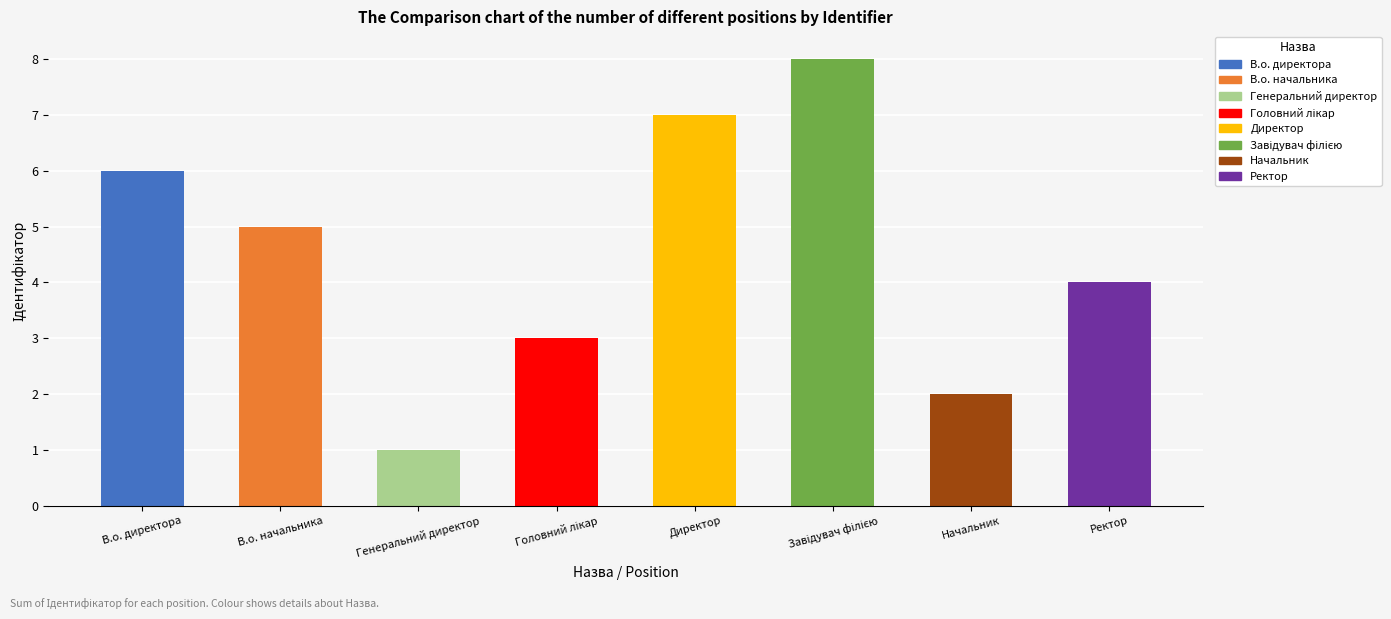

Which category has the highest value across all series?

Завідувач філією